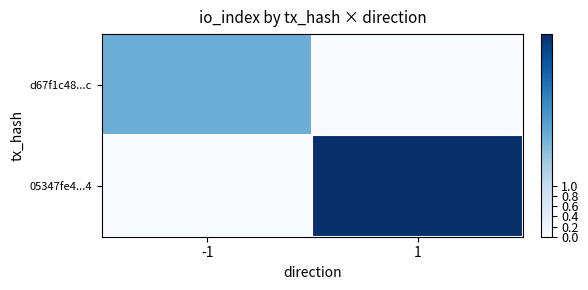

Which label corresponds to the largest value in the chart?

1